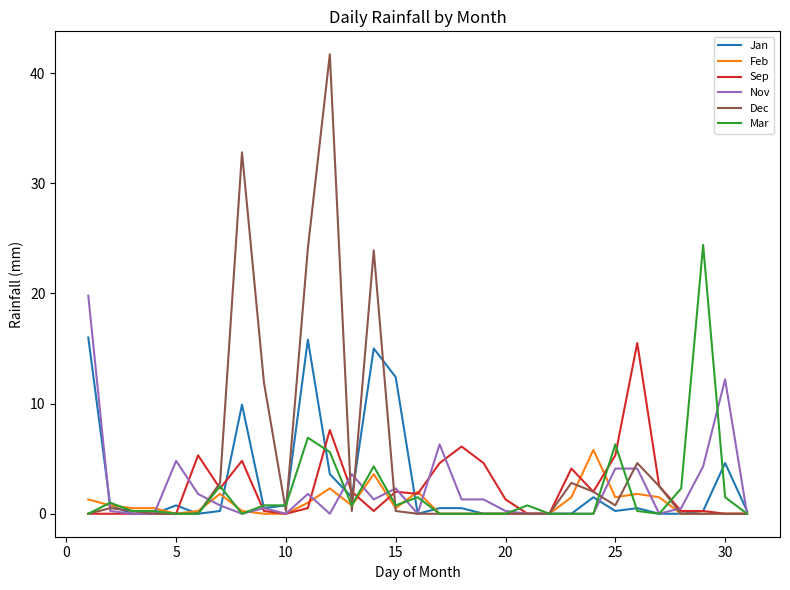

Which series has the largest range (max minus min)?

Dec